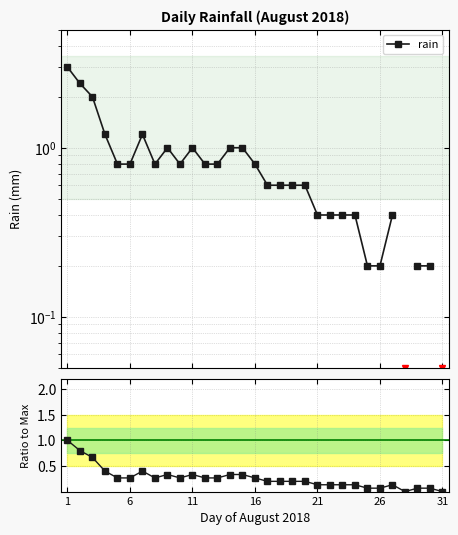

What is the difference between the maximum and minimum values in the Ratio to Max series?

1.0